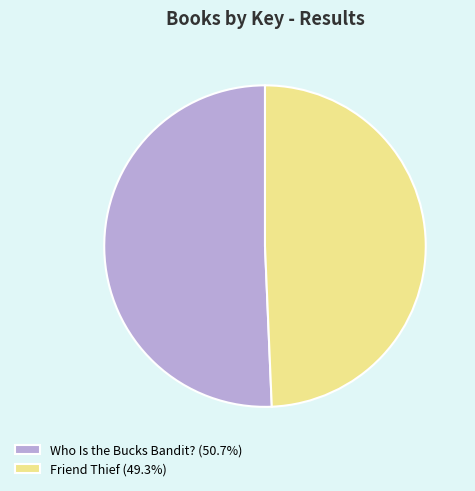

Which category accounts for the majority?

Who Is the Bucks Bandit?